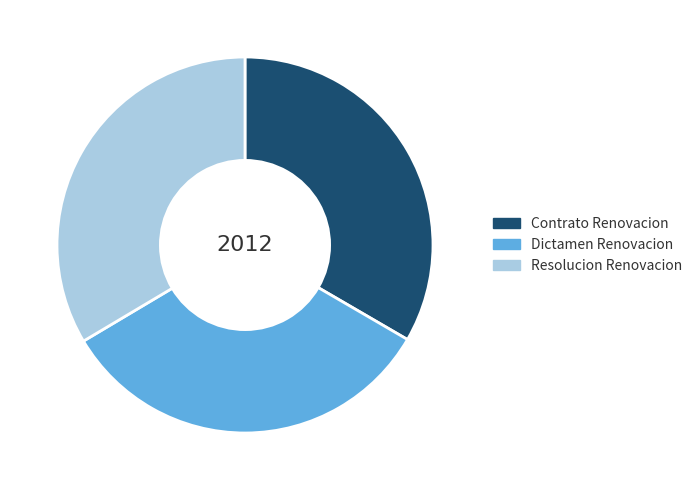

True or false: Contrato Renovacion accounts for 33% of the total.

True